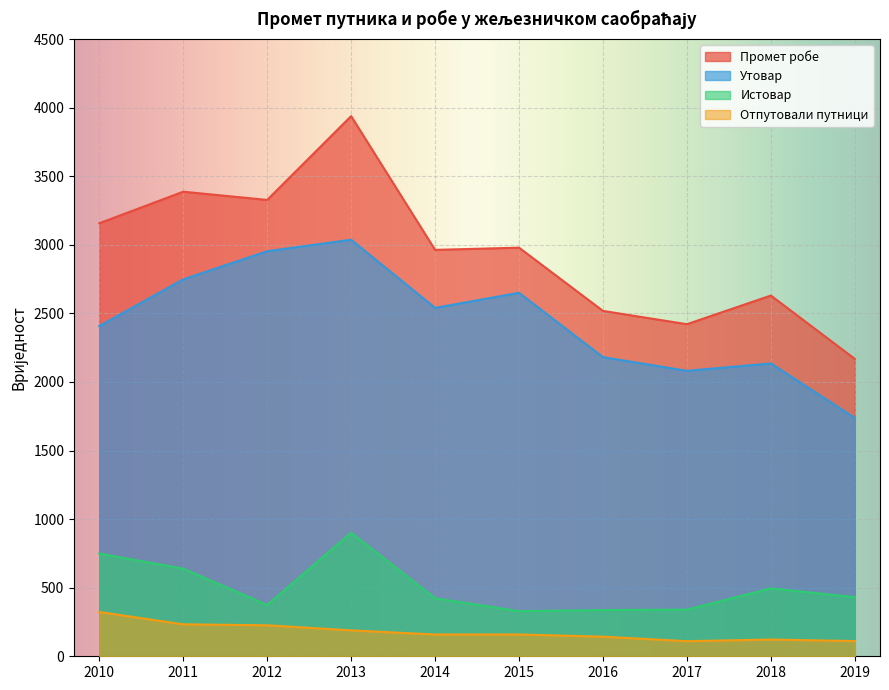

Between 2013 and 2019, which series saw the biggest shift?

Промет робе